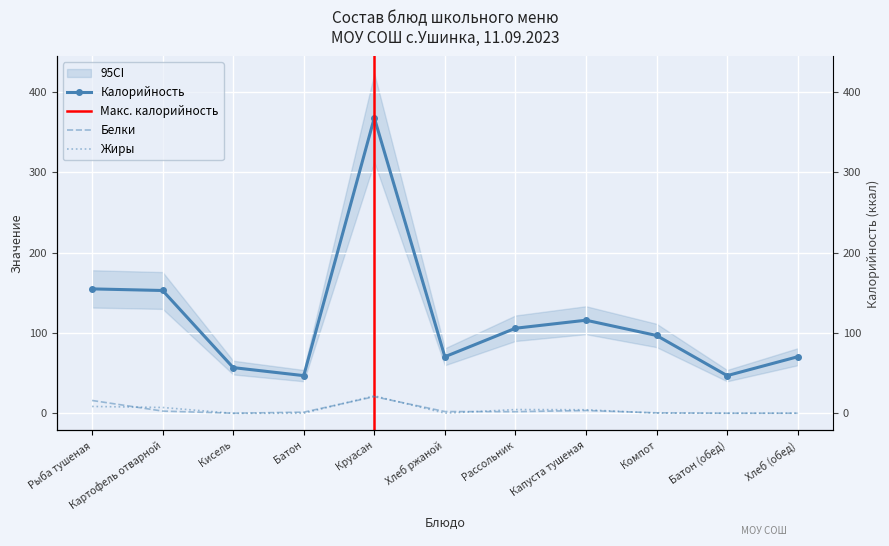

In Жиры, how many points are lower than both neighbors (excluding endpoints)?

3